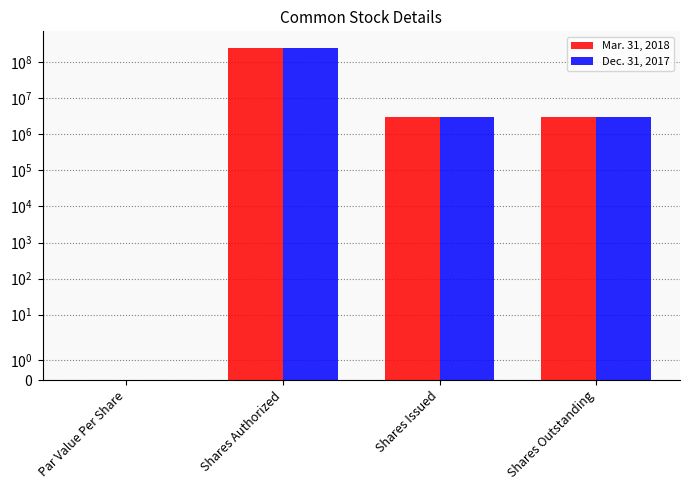

Reading left to right, extract all data points from this chart.

Mar. 31, 2018: 0.0	250000000.0	3000000.0	3000000.0
Dec. 31, 2017: 0.0	250000000.0	3000000.0	3000000.0